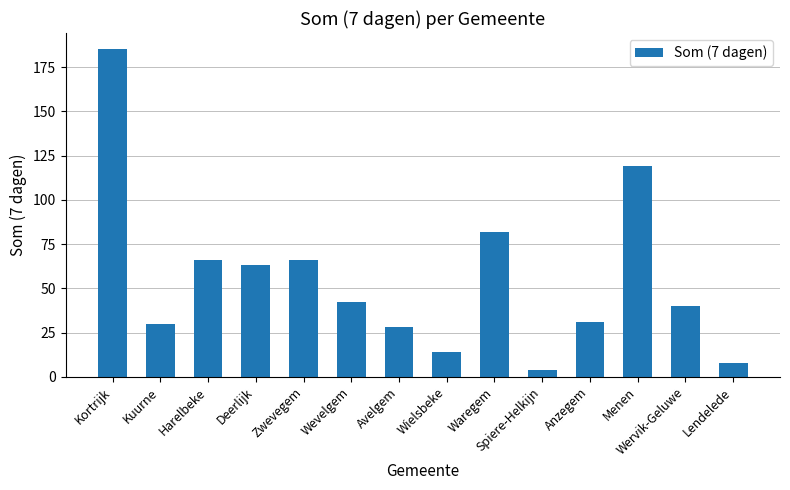

What is the change in value from Kuurne to Deerlijk?

+33